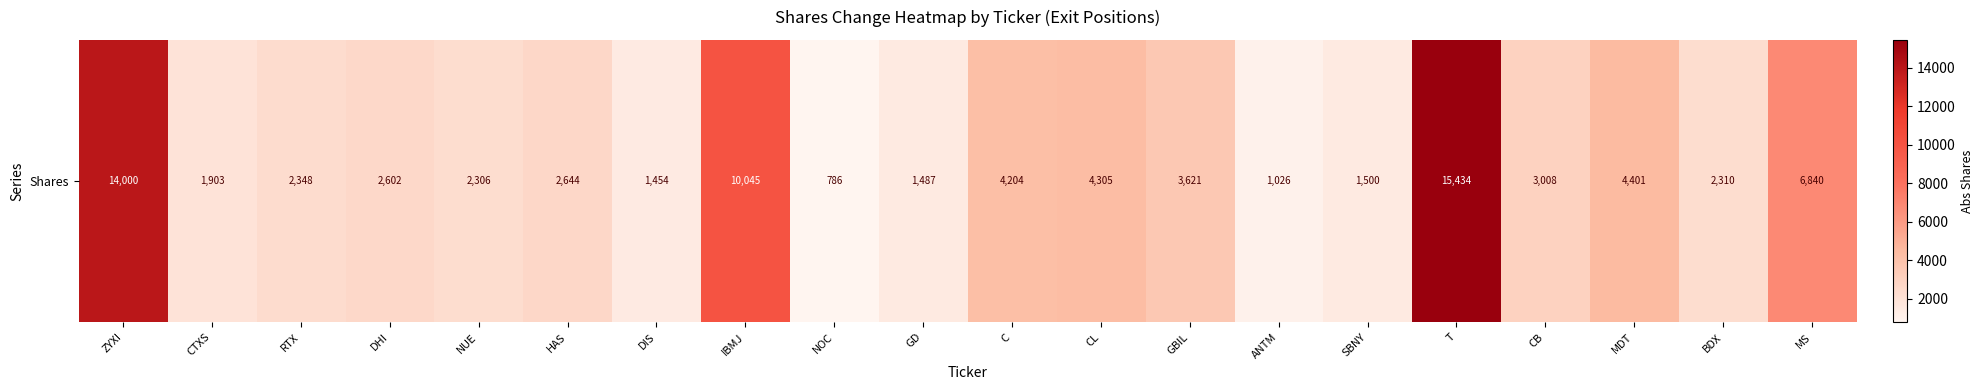

What is the change in value from BDX to MS?

+4530